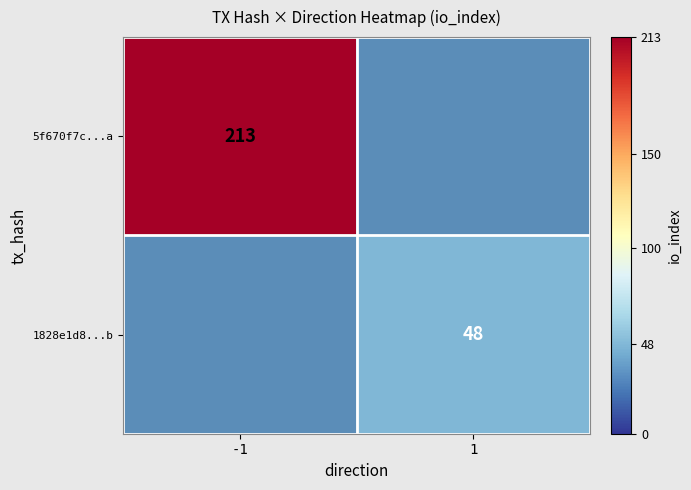

The value of 1828e1d8...b at 1 is 29. True or false?

False